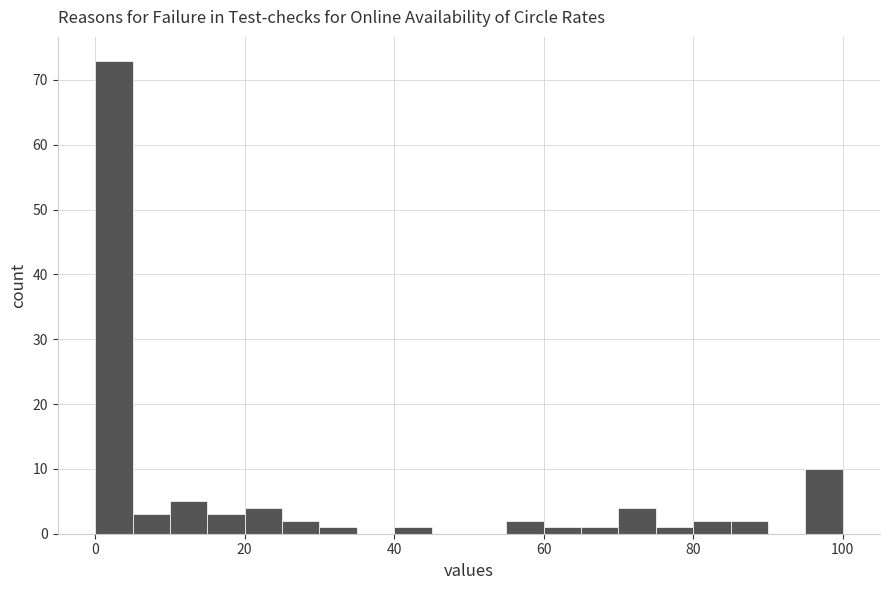

Read against the x-axis, roughly where is the centre of the tallest bar?

2